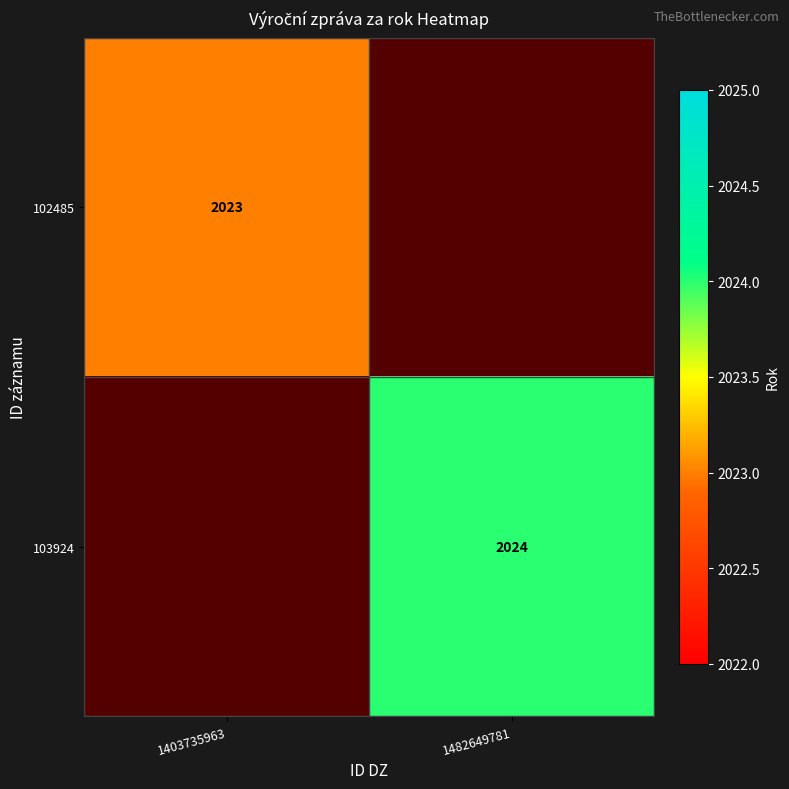

The 102485 series shows 2023 at 1403735963. True or false?

True